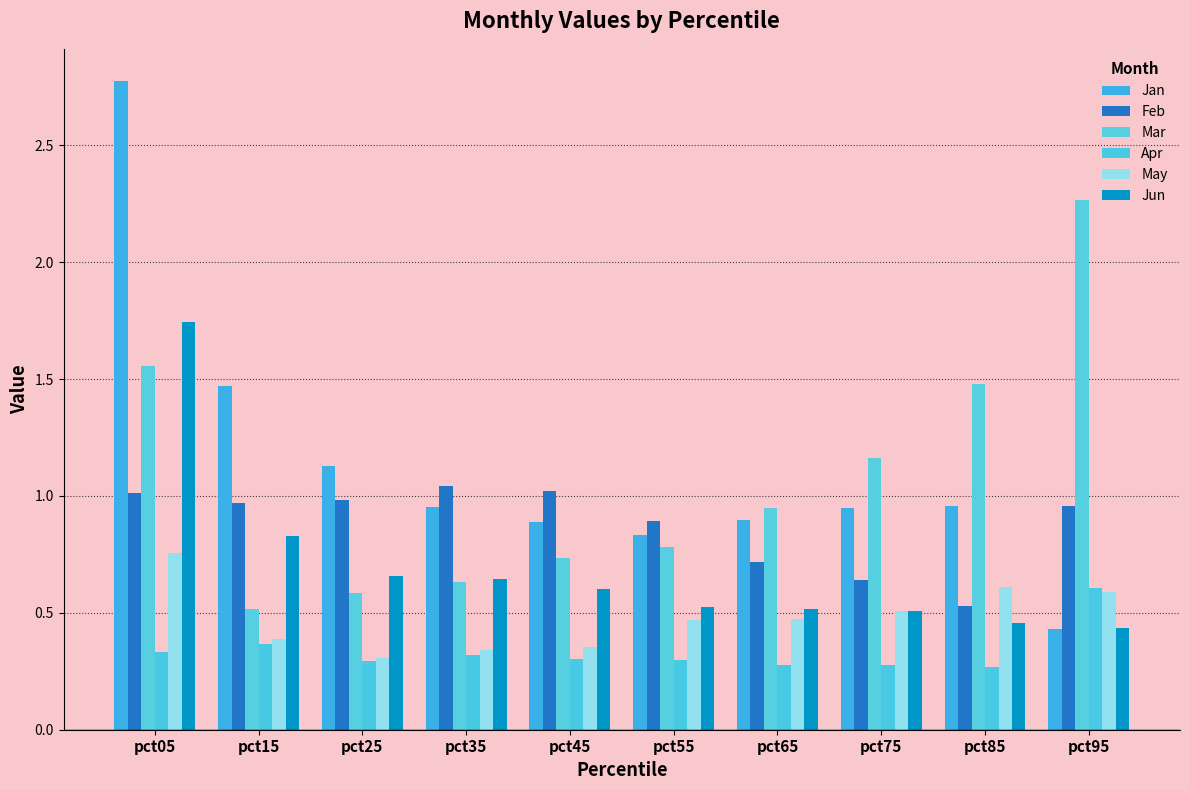

Reading right to left, list all the values displayed in this chart.

Jan: pct95=0.4	pct85=1.0	pct75=0.9	pct65=0.9	pct55=0.8	pct45=0.9	pct35=1.0	pct25=1.1	pct15=1.5	pct05=2.8
Feb: pct95=1.0	pct85=0.5	pct75=0.6	pct65=0.7	pct55=0.9	pct45=1.0	pct35=1.0	pct25=1.0	pct15=1.0	pct05=1.0
Mar: pct95=2.3	pct85=1.5	pct75=1.2	pct65=0.9	pct55=0.8	pct45=0.7	pct35=0.6	pct25=0.6	pct15=0.5	pct05=1.6
Apr: pct95=0.6	pct85=0.3	pct75=0.3	pct65=0.3	pct55=0.3	pct45=0.3	pct35=0.3	pct25=0.3	pct15=0.4	pct05=0.3
May: pct95=0.6	pct85=0.6	pct75=0.5	pct65=0.5	pct55=0.5	pct45=0.4	pct35=0.3	pct25=0.3	pct15=0.4	pct05=0.8
Jun: pct95=0.4	pct85=0.5	pct75=0.5	pct65=0.5	pct55=0.5	pct45=0.6	pct35=0.6	pct25=0.7	pct15=0.8	pct05=1.7